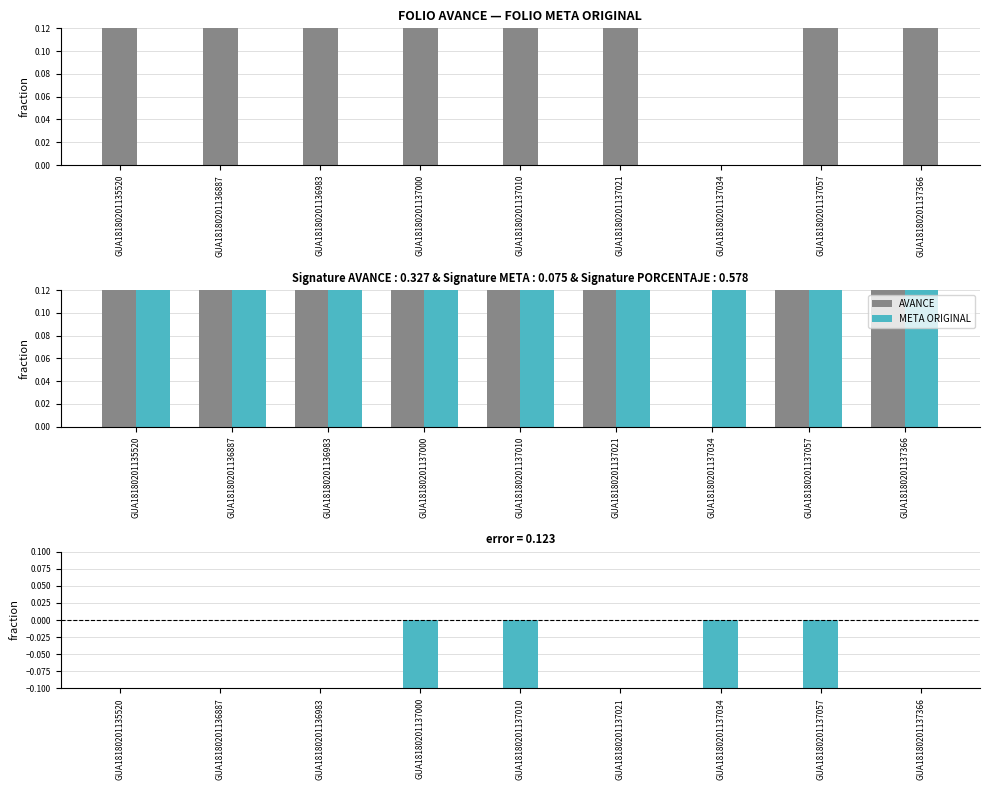

Where is META ORIGINAL nearest to the value 1?

GUA18180201135520